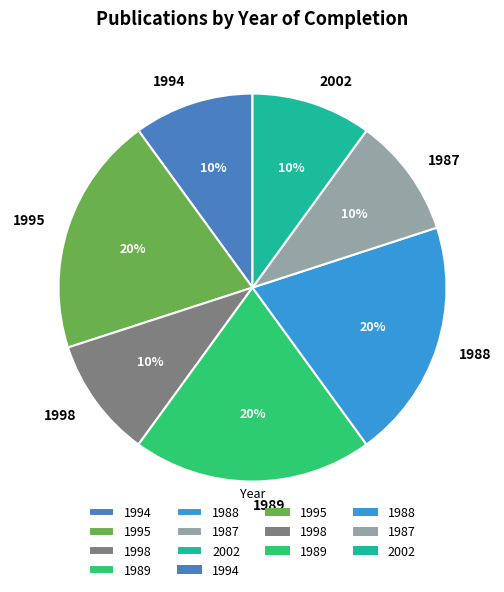

Is it true that 1988 is 7% of the pie?

False